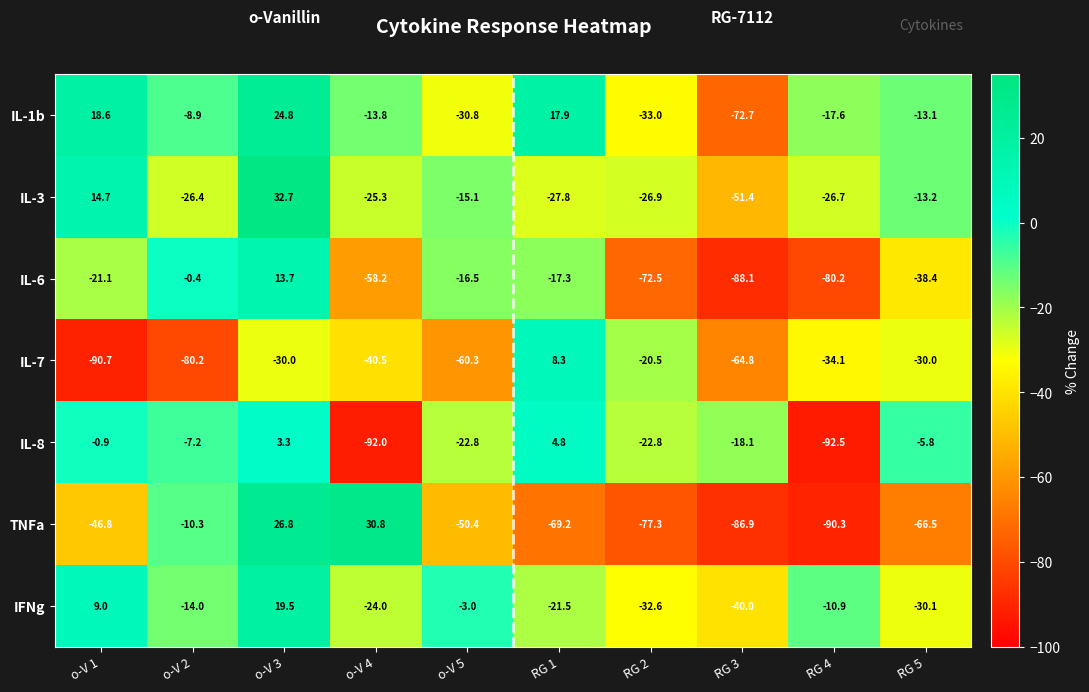

How many distinct data groups are displayed?

7